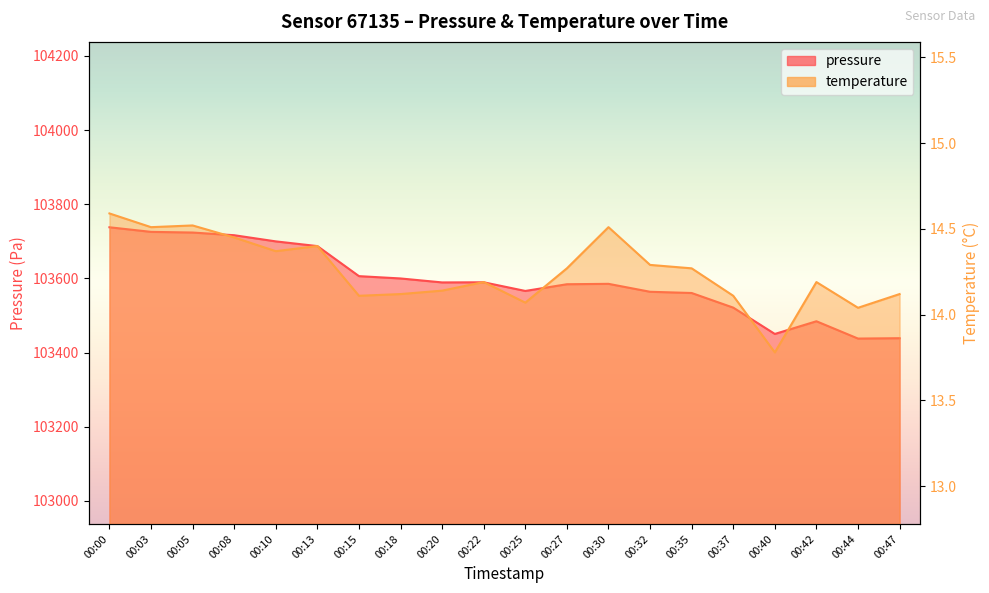

Which series has the largest range (max minus min)?

pressure